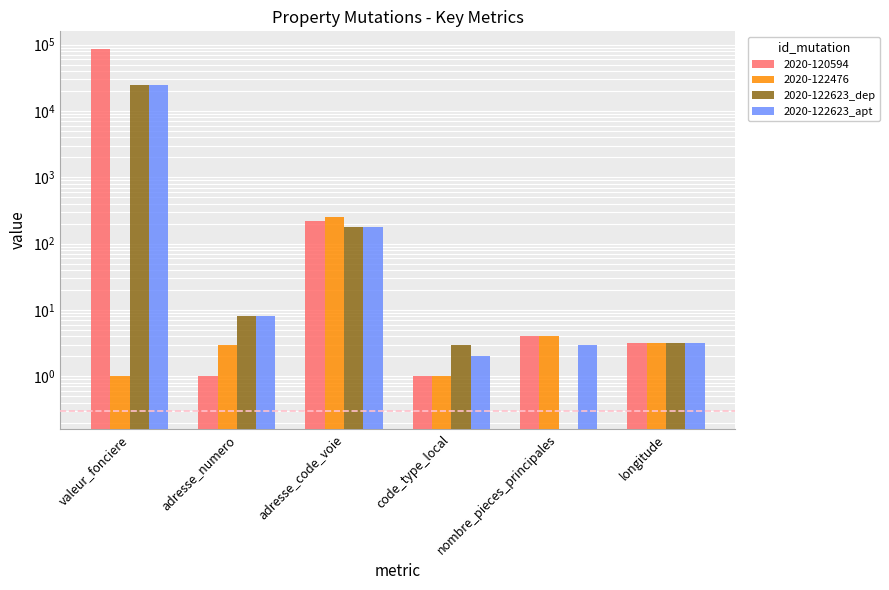

Are the bars grouped side by side (vs. stacked)?

Yes